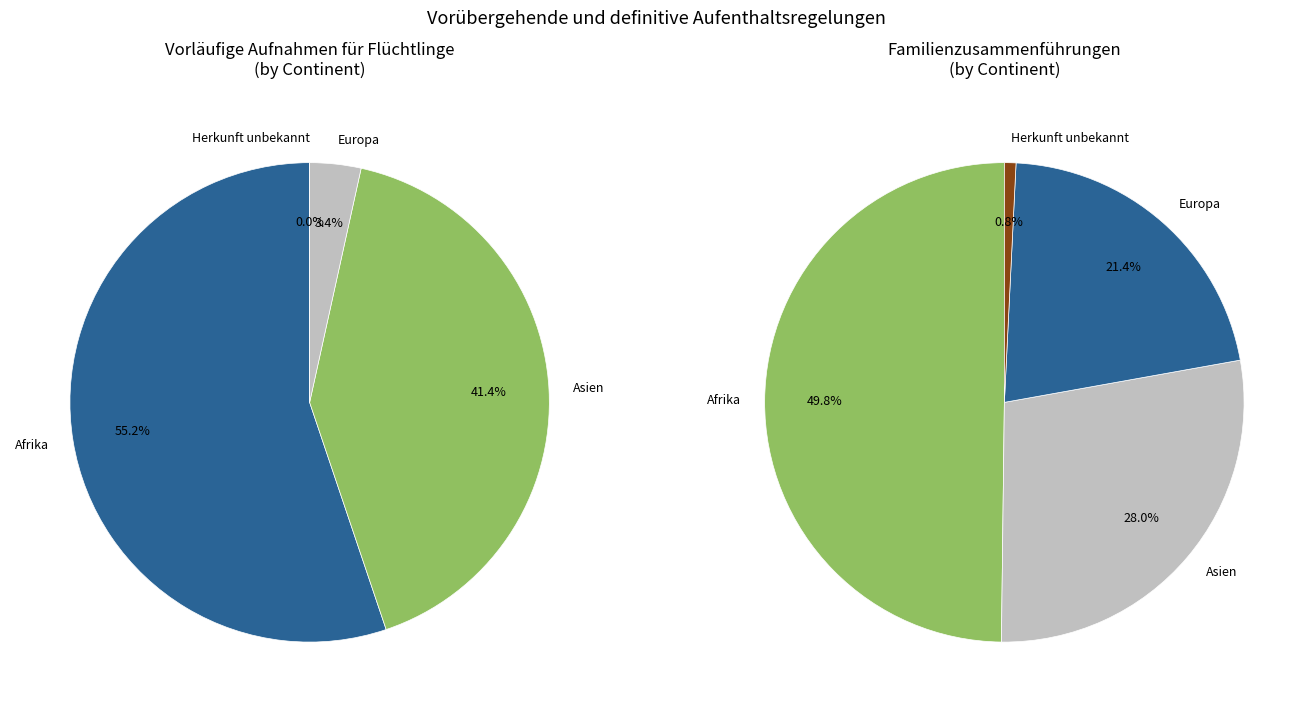

Is it true that Amerika is 5% of the pie?

False